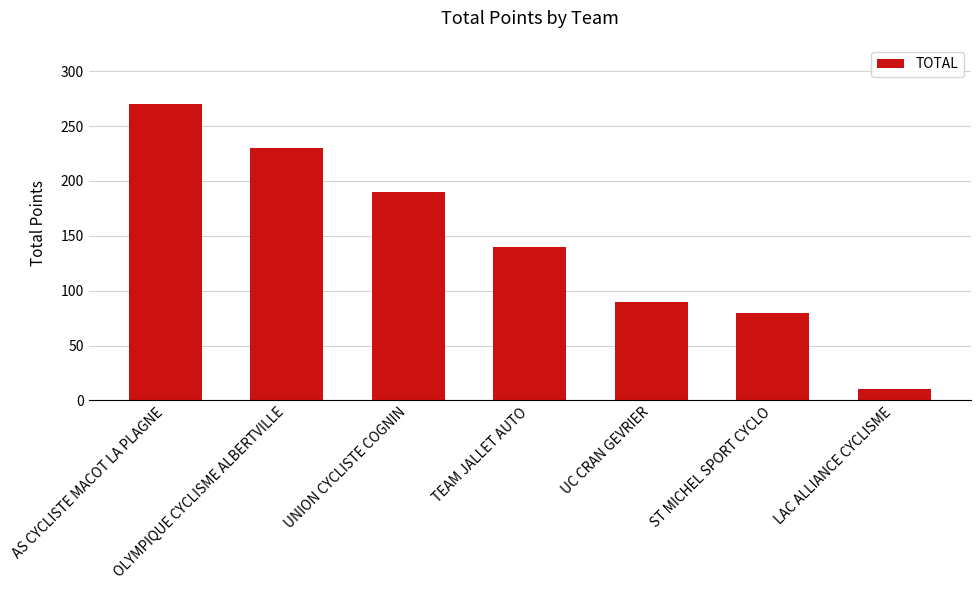

Read the value at ST MICHEL SPORT CYCLO.

80